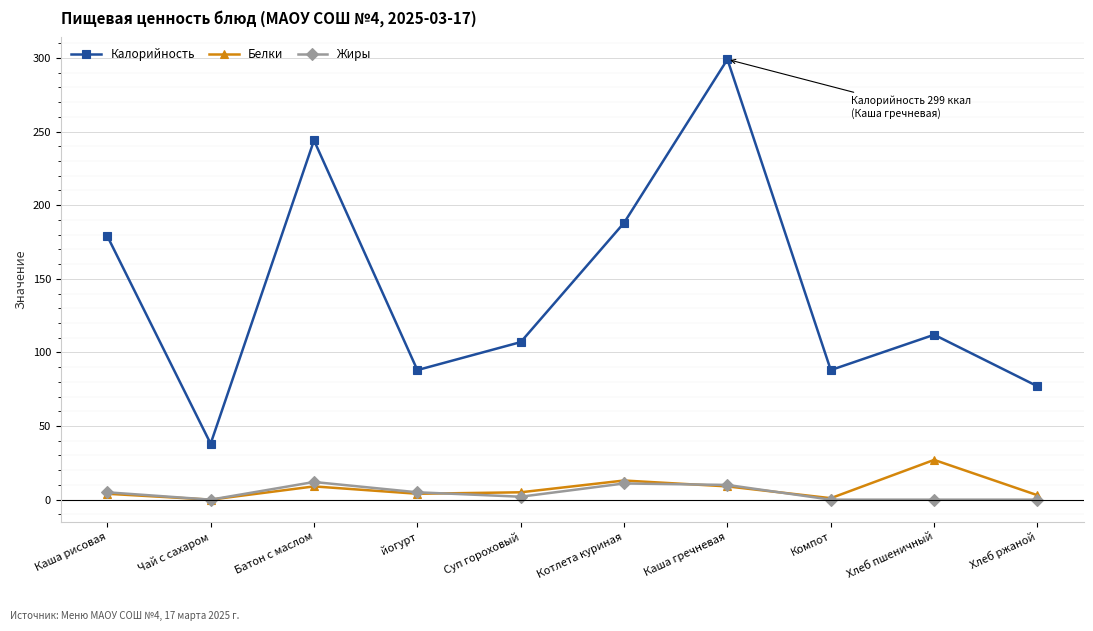

What are all the series names shown in the legend?

Калорийность, Белки, Жиры